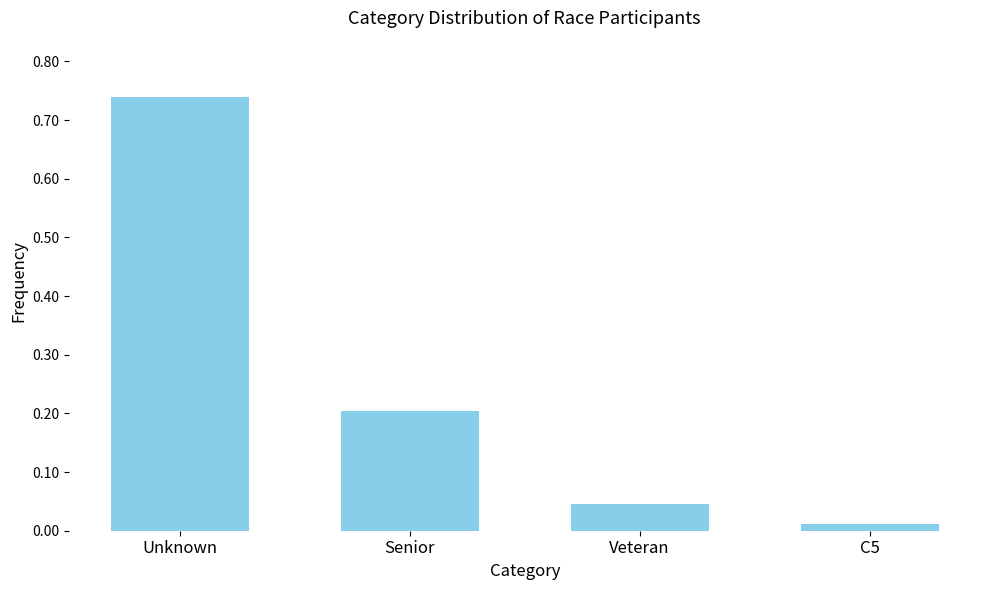

Where is the data nearest to the value 0?

C5